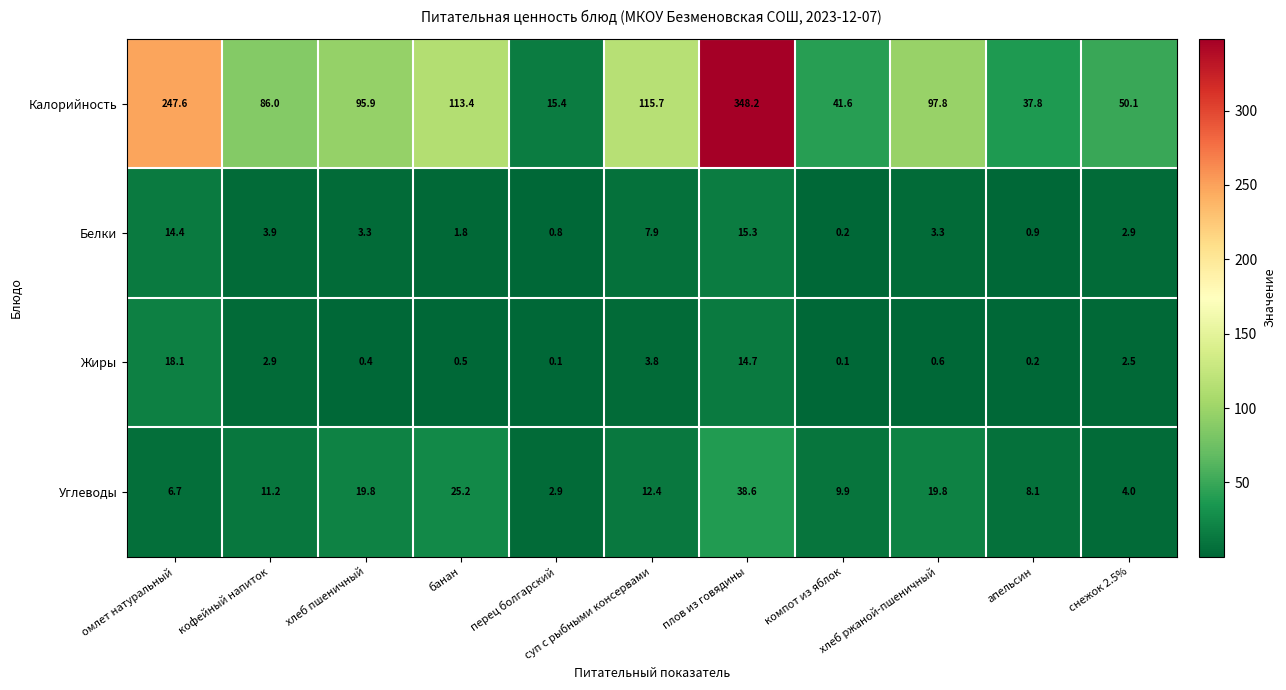

Which series has the widest spread of values?

Калорийность